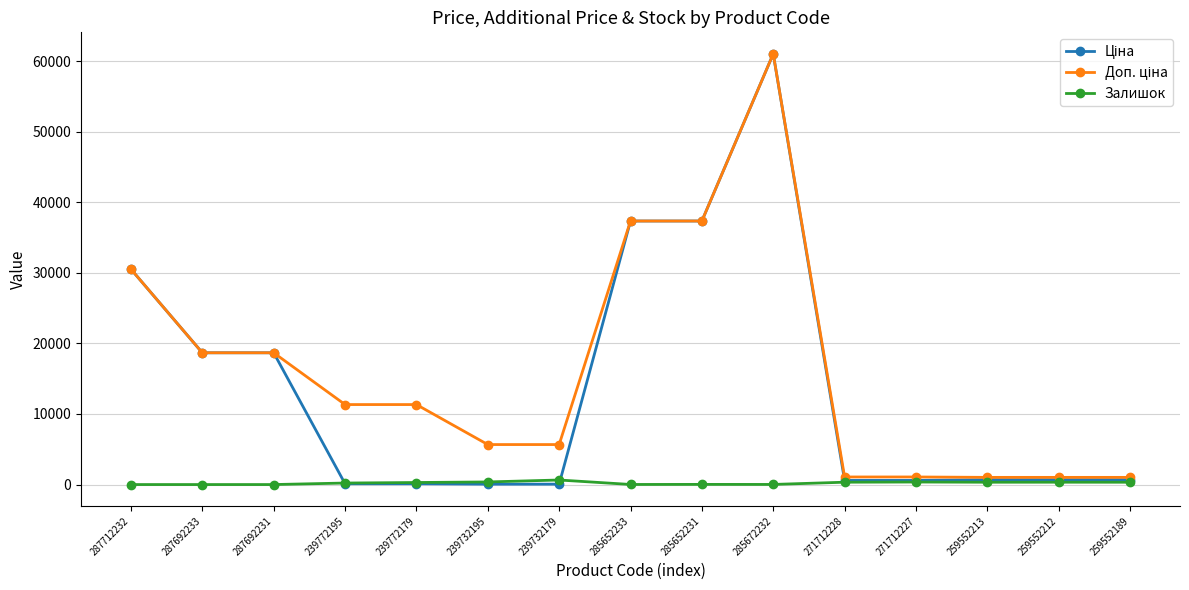

The Залишок series shows 215.0 at 239772195. True or false?

True